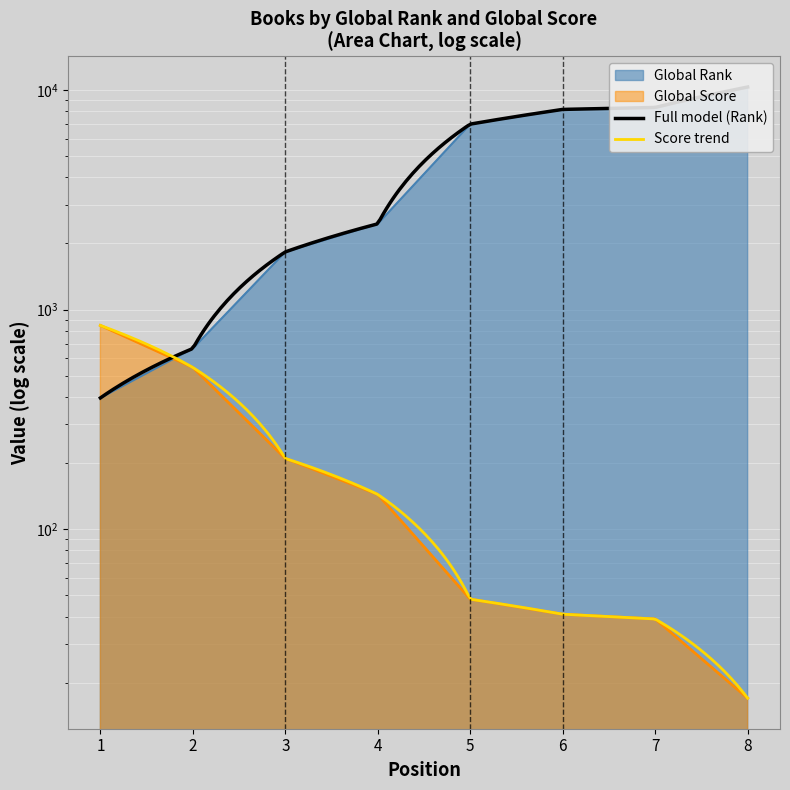

Reading left to right, extract all data points from this chart.

Global Rank: 396	665	1831	2458	6992	8158	8327	10315
Global Score: 847	545	210	144	48	41	39	17